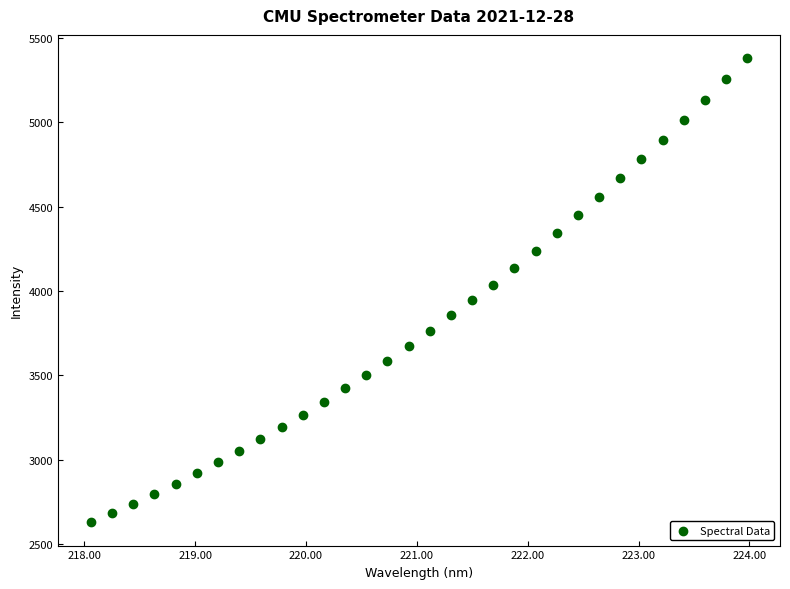

What is the range of X values (max minus min)?

5.9